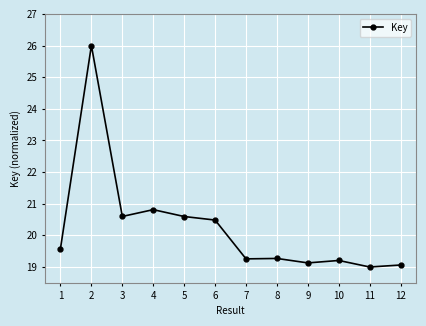

Reading right to left, extract all data points from this chart.

19.1	19.0	19.2	19.1	19.3	19.3	20.5	20.6	20.8	20.6	26.0	19.6